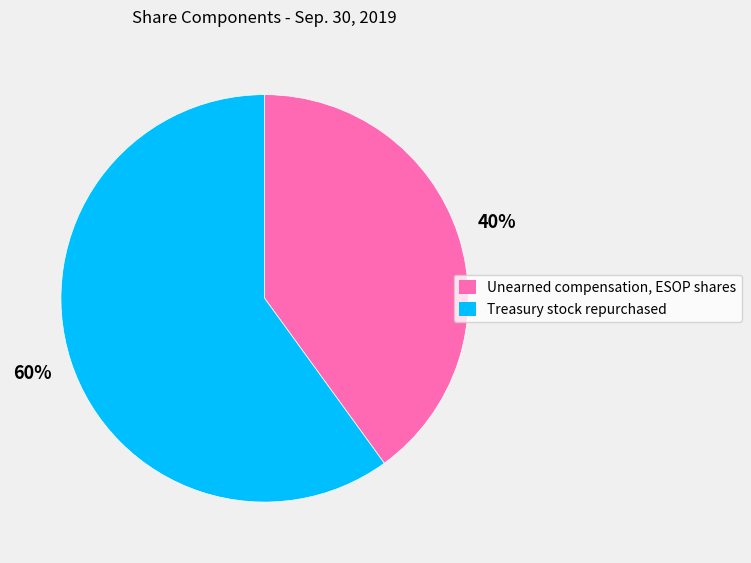

How many segments does this pie chart have?

2